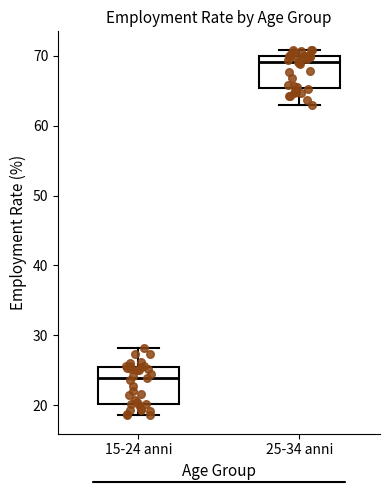

Reading left to right, read every box against the y-axis: the position of its median line, the range the box covers, and the ends of its whiskers. The values are not printed on the chart, so give them approximately, as read against the axis.

15-24 anni: median 24, box 20 to 25, whiskers 19 to 28
25-34 anni: median 69, box 65 to 70, whiskers 63 to 71